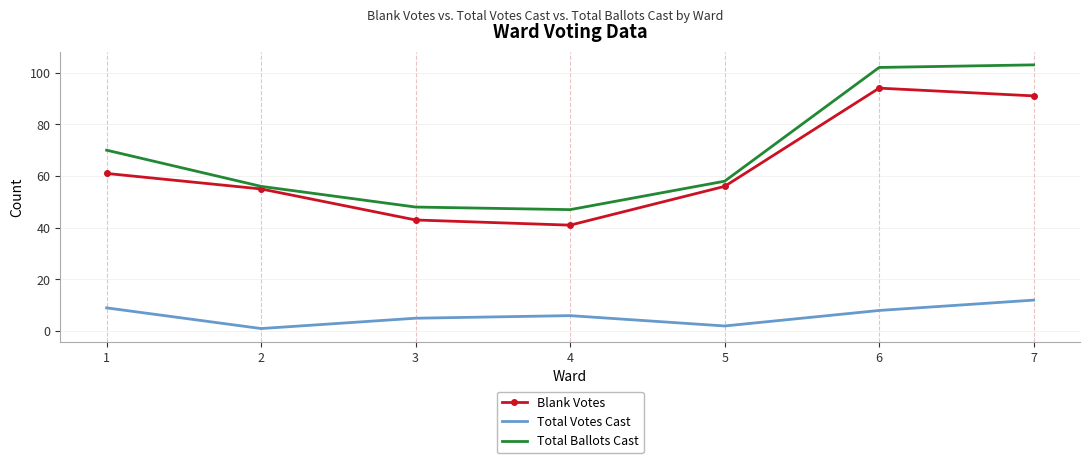

True or false: Total Votes Cast and Total Ballots Cast intersect in this chart.

False